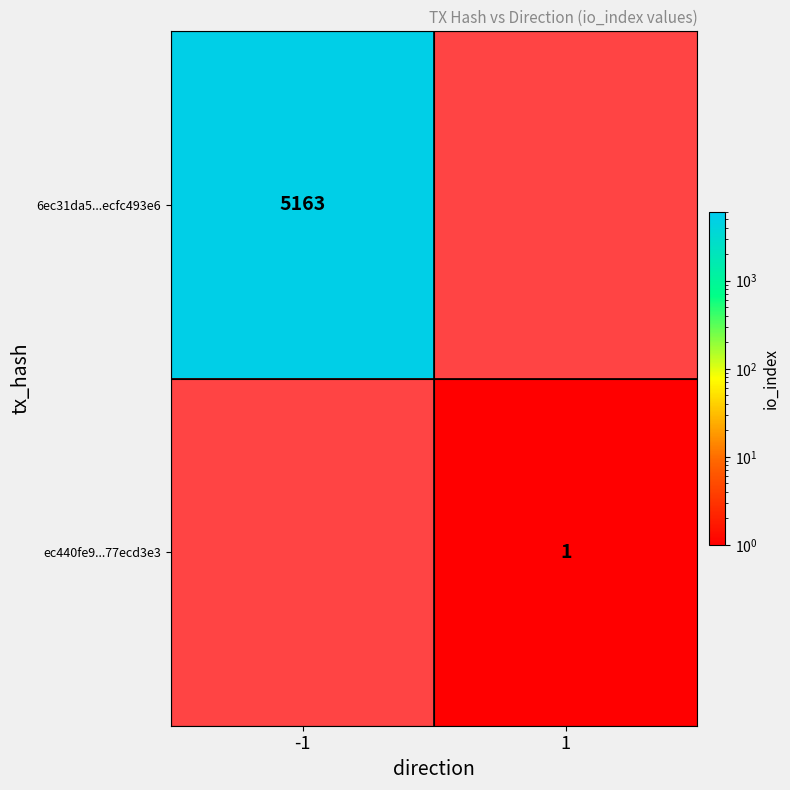

How many data points does each series have?

2